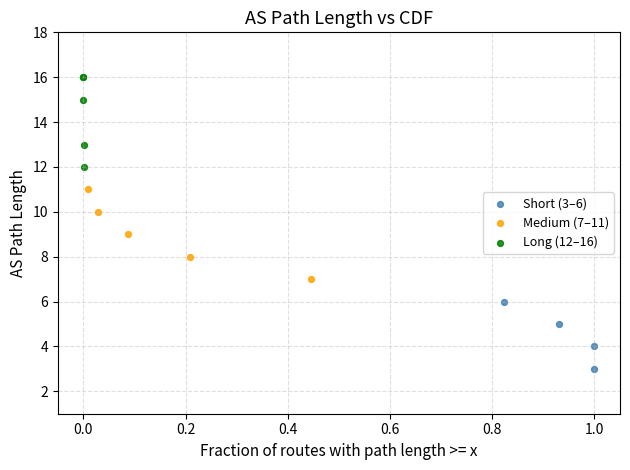

Which series reaches the maximum Y coordinate?

Long (12–16)